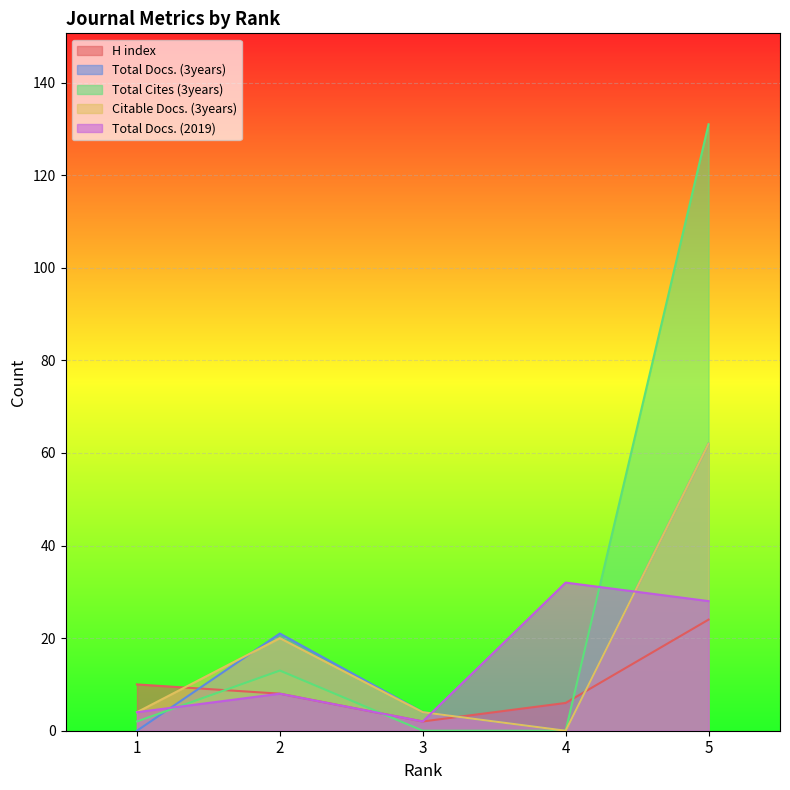

Count the number of data series in this chart.

5